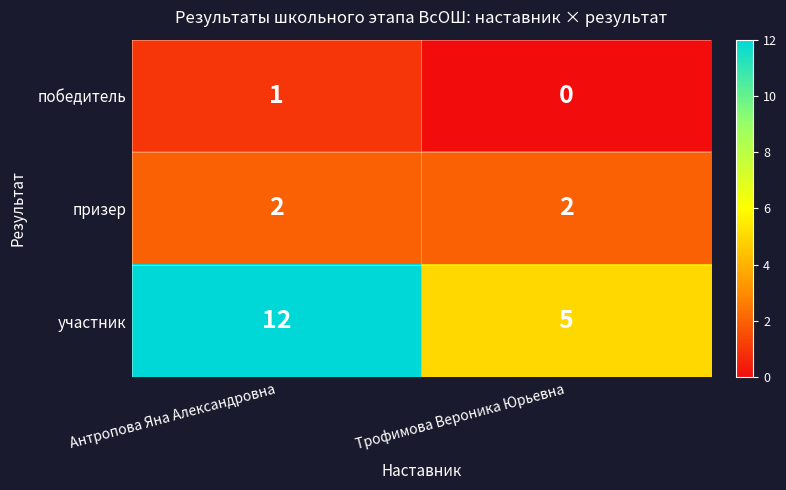

Which series has the largest range (max minus min)?

участник